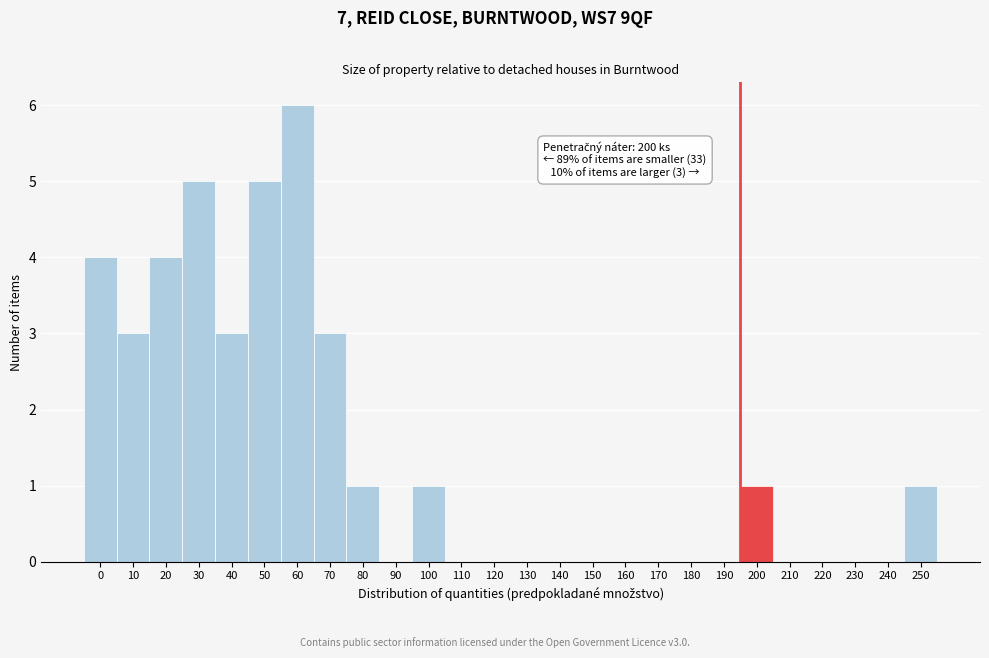

Reading right to left, extract all data points from this chart.

250=1	240=0	230=0	220=0	210=0	200=1	190=0	180=0	170=0	160=0	150=0	140=0	130=0	120=0	110=0	100=1	90=0	80=1	70=3	60=6	50=5	40=3	30=5	20=4	10=3	0=4